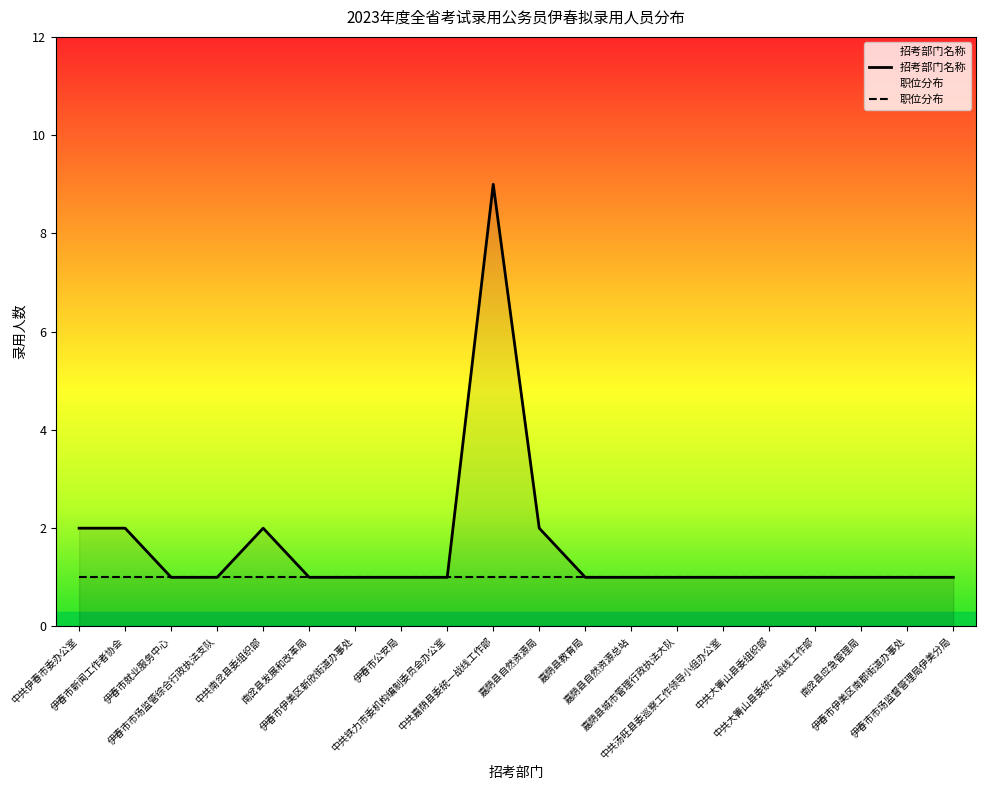

How many data points are above 1?

5